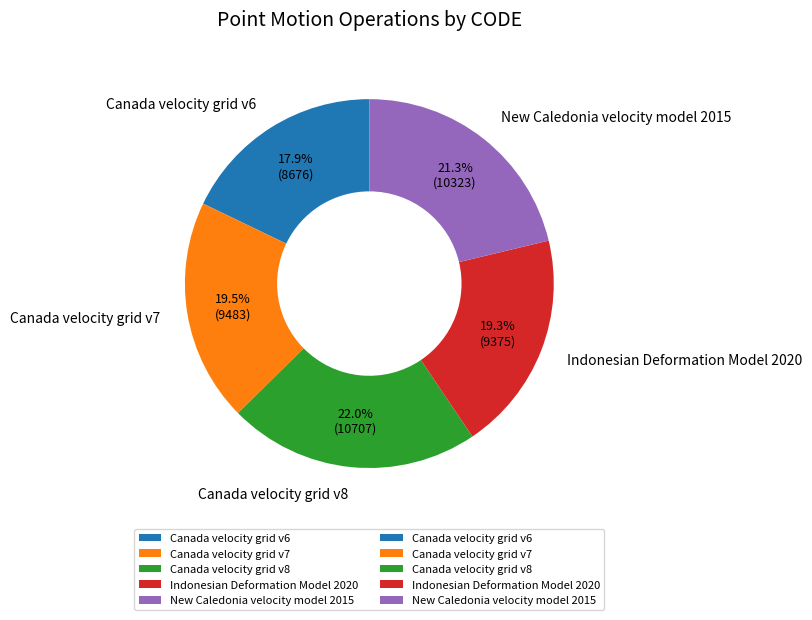

What is the smallest slice in the pie chart?

Canada velocity grid v6